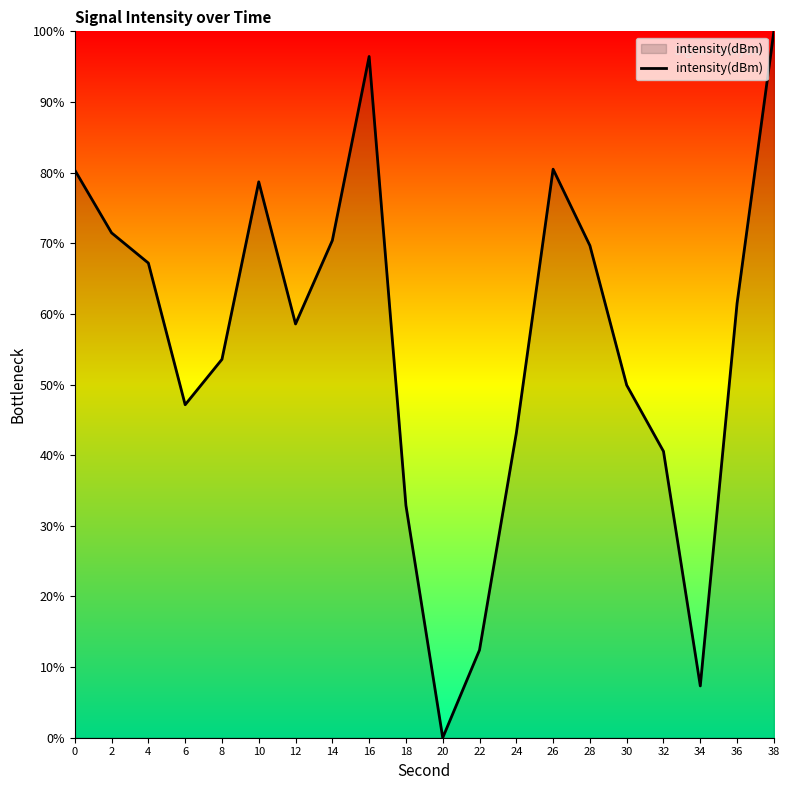

The value at 6 is 47.1. True or false?

True